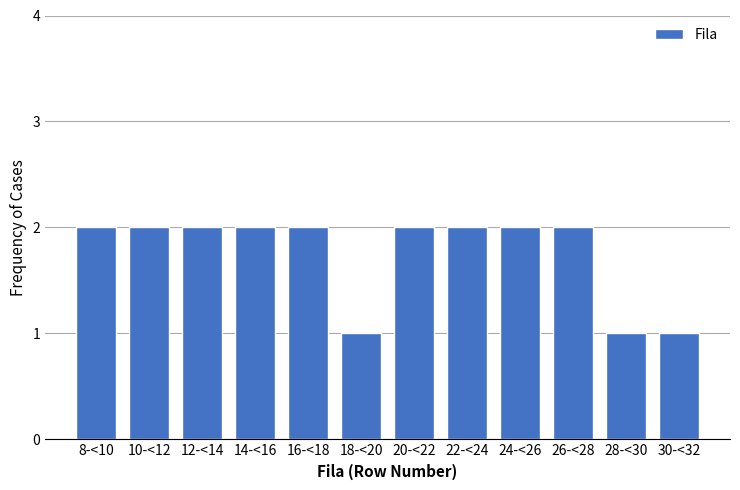

Reading right to left, transcribe all the data shown in this chart.

30-<32=1	28-<30=1	26-<28=2	24-<26=2	22-<24=2	20-<22=2	18-<20=1	16-<18=2	14-<16=2	12-<14=2	10-<12=2	8-<10=2